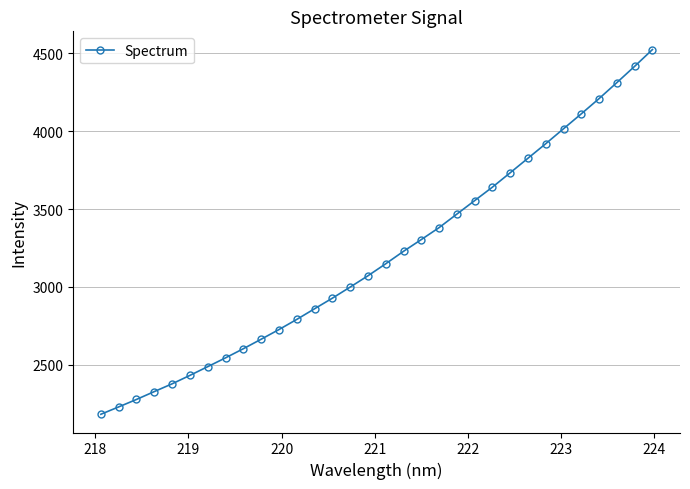

True or false: the data has more than 2 interior local peaks.

False